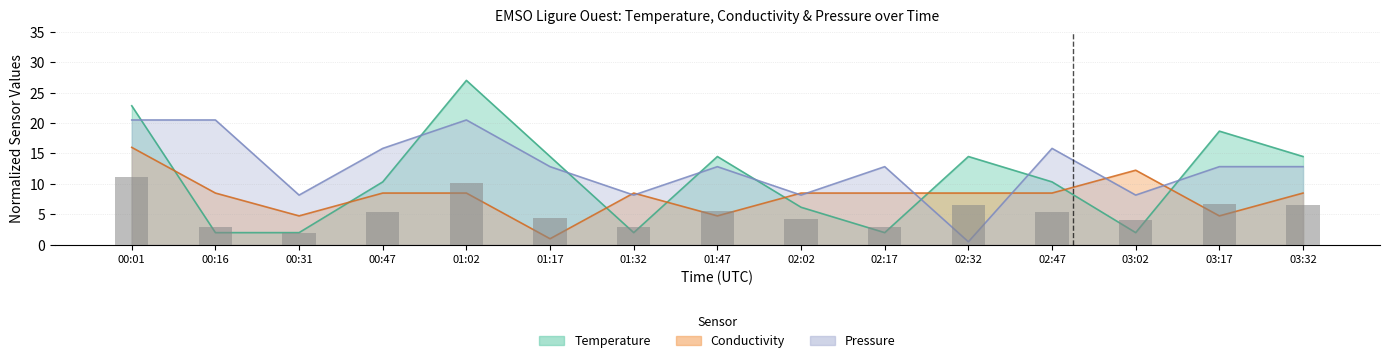

Reading left to right, list all the values displayed in this chart.

Temperature: 00:01=22.8	00:16=2.0	00:31=2.0	00:47=10.3	01:02=27.0	01:17=14.5	01:32=2.0	01:47=14.5	02:02=6.2	02:17=2.0	02:32=14.5	02:47=10.3	03:02=2.0	03:17=18.7	03:32=14.5
Conductivity: 00:01=16.0	00:16=8.5	00:31=4.8	00:47=8.5	01:02=8.5	01:17=1.0	01:32=8.5	01:47=4.8	02:02=8.5	02:17=8.5	02:32=8.5	02:47=8.5	03:02=12.2	03:17=4.8	03:32=8.5
Pressure: 00:01=20.5	00:16=20.5	00:31=8.2	00:47=15.8	01:02=20.5	01:17=12.8	01:32=8.2	01:47=12.8	02:02=8.2	02:17=12.8	02:32=0.5	02:47=15.8	03:02=8.2	03:17=12.8	03:32=12.8